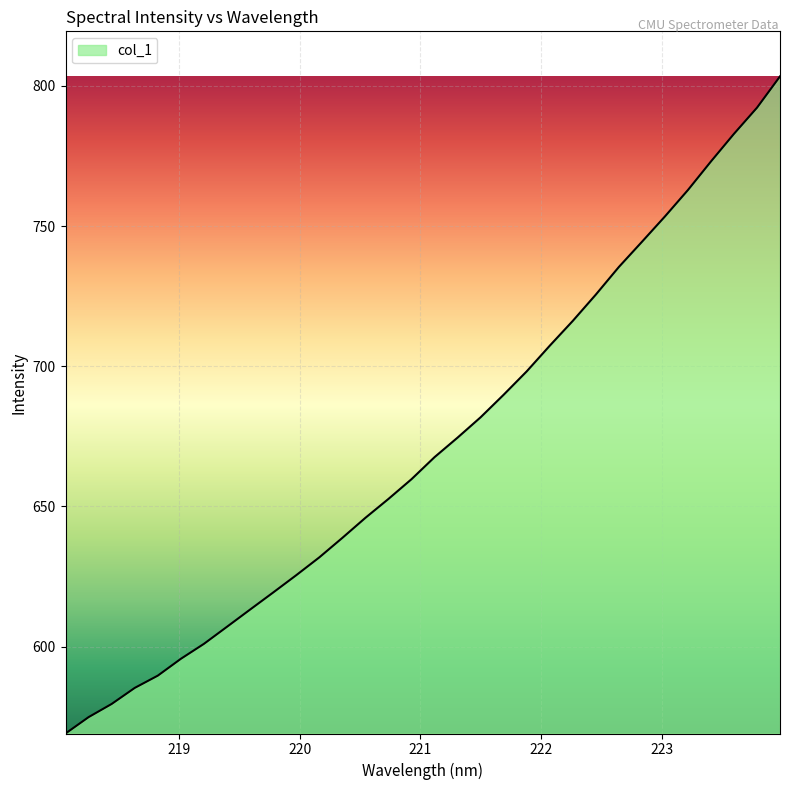

What is the difference between the maximum and minimum values?

234.3